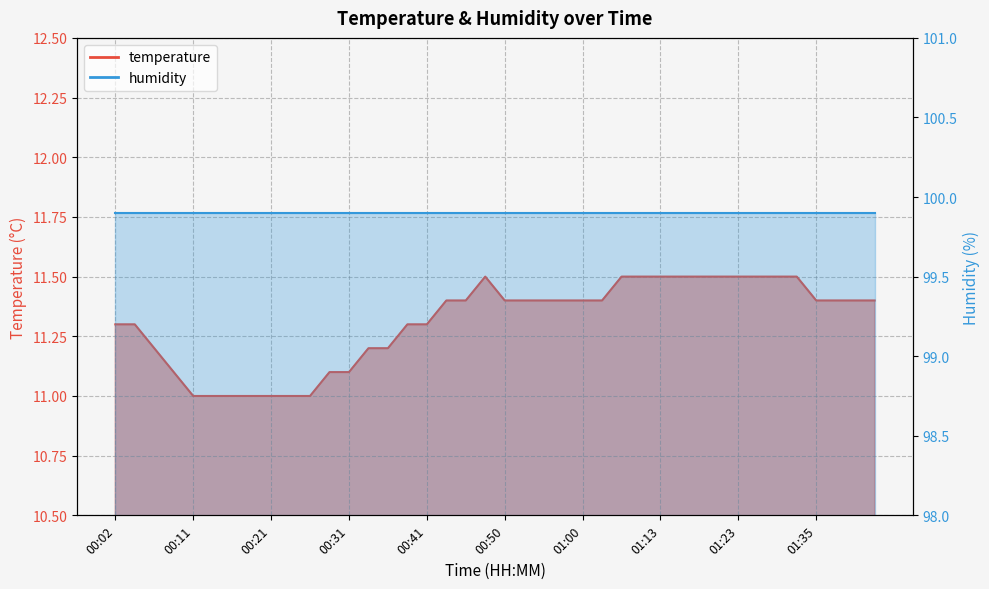

Reading left to right, what are all the values shown in this chart?

11.3	11.3	11.2	11.1	11.0	11.0	11.0	11.0	11.0	11.0	11.0	11.1	11.1	11.2	11.2	11.3	11.3	11.4	11.4	11.5	11.4	11.4	11.4	11.4	11.4	11.4	11.5	11.5	11.5	11.5	11.5	11.5	11.5	11.5	11.5	11.5	11.4	11.4	11.4	11.4